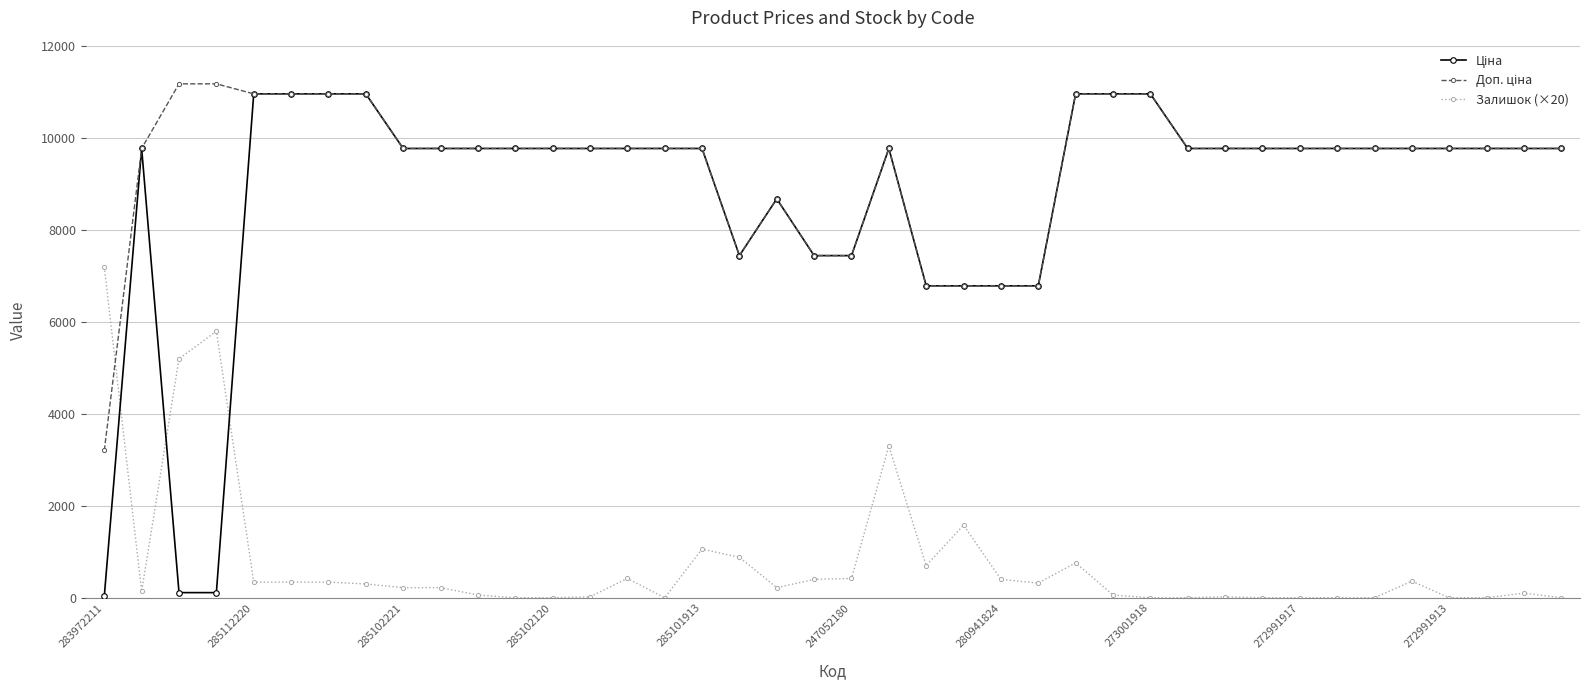

True or false: Залишок (×20) has more than 2 interior local peaks.

True